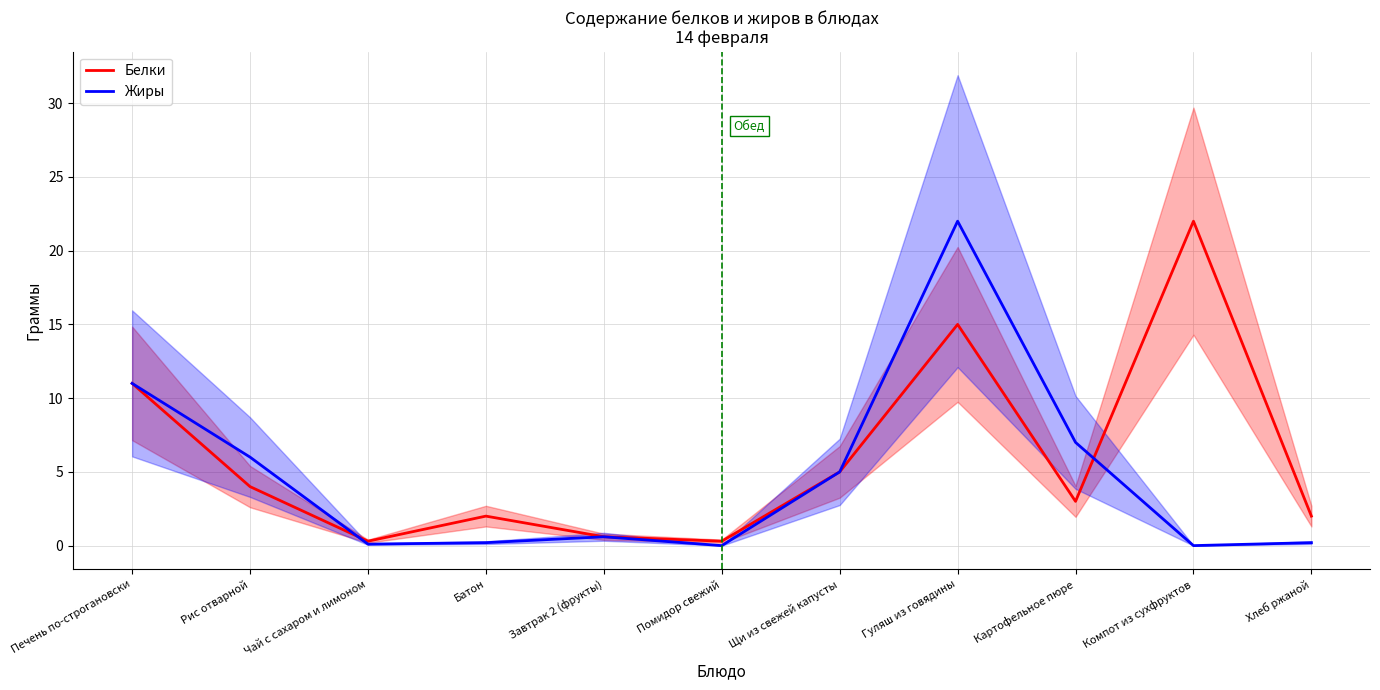

What position from the right is Рис отварной?

10